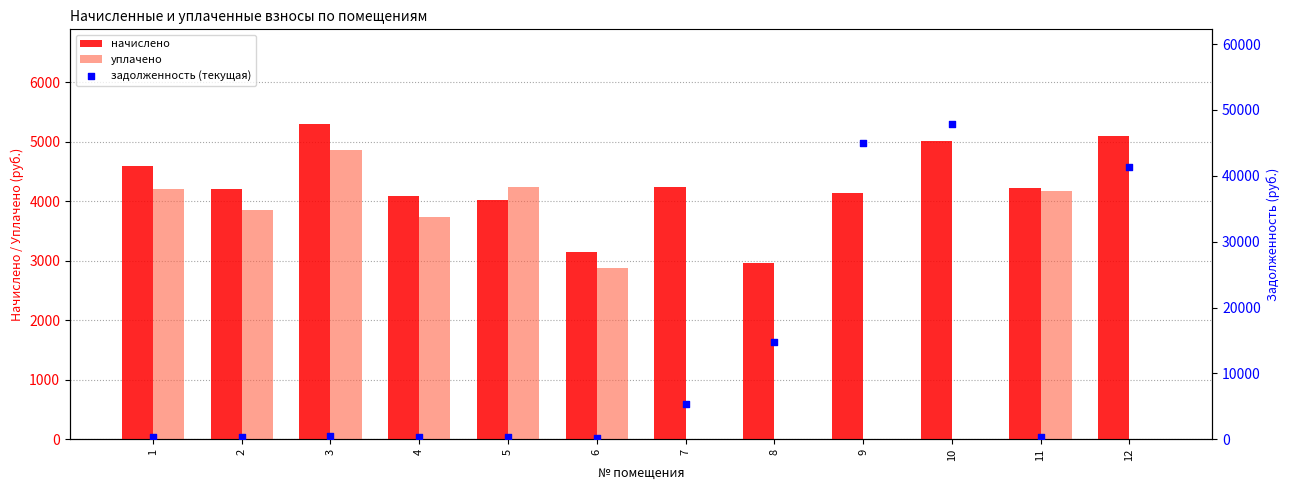

Which series has the largest total across all categories?

задолженность (текущая)